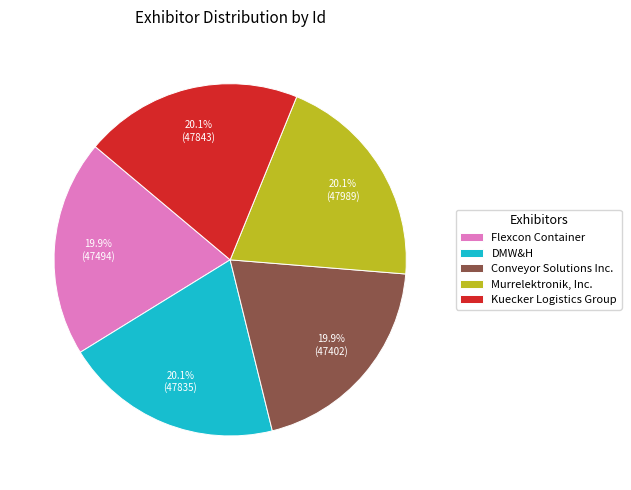

Is there any slice that represents more than half of the pie?

No